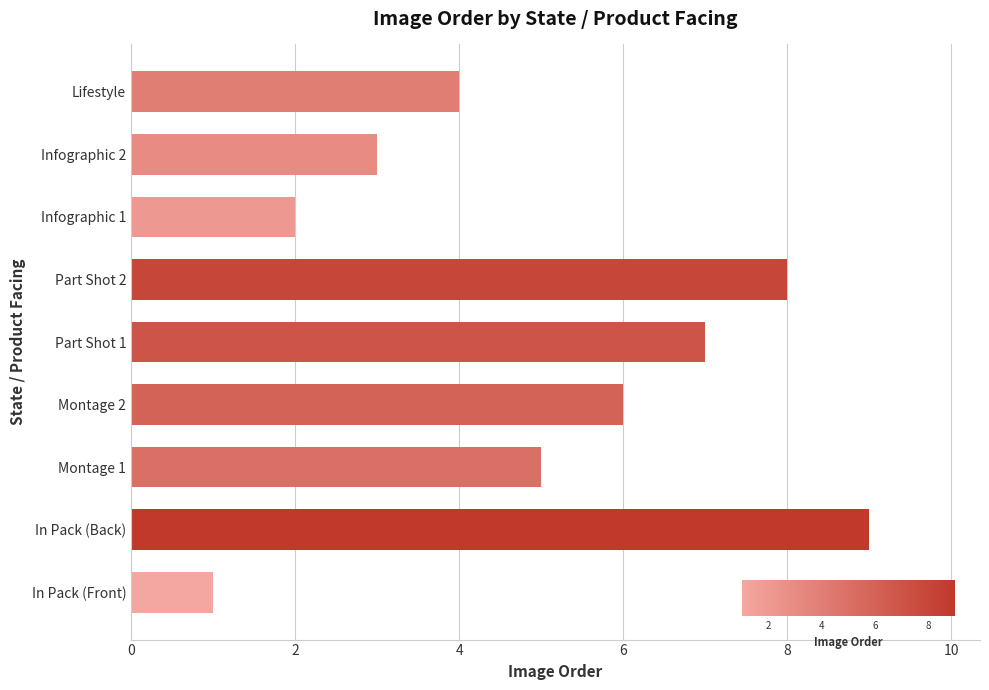

True or false: the data shows 8 at Part Shot 2.

True